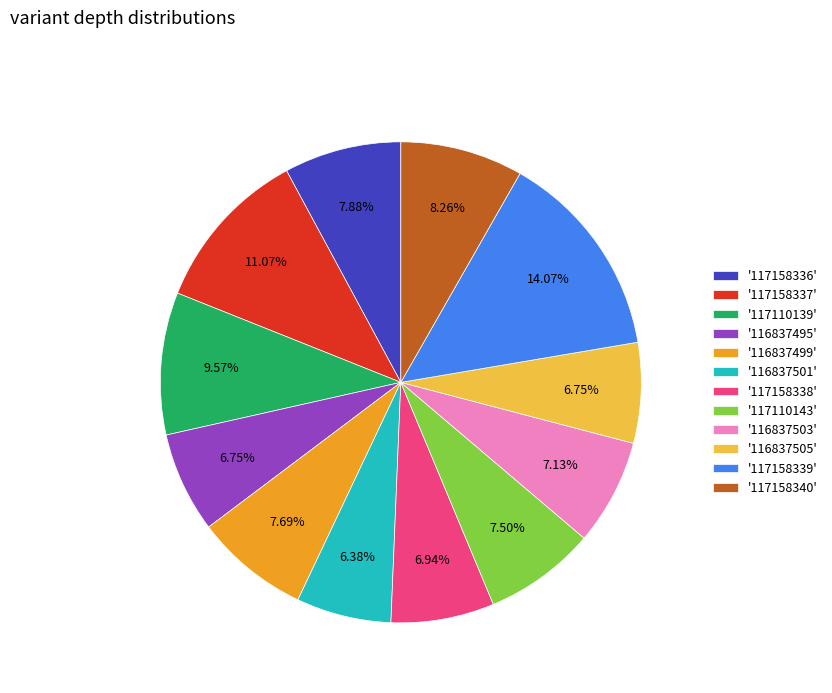

Between '117158340' and '117158338', which is larger?

'117158340'